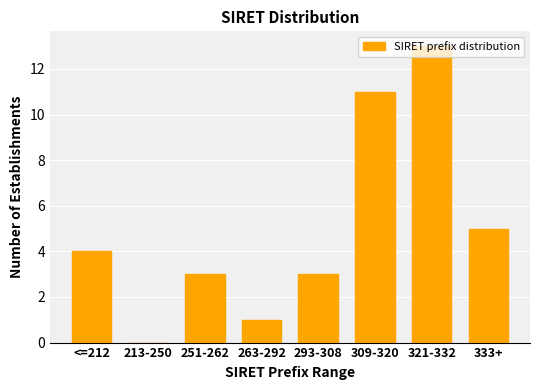

The value at 213-250 is 5. True or false?

False